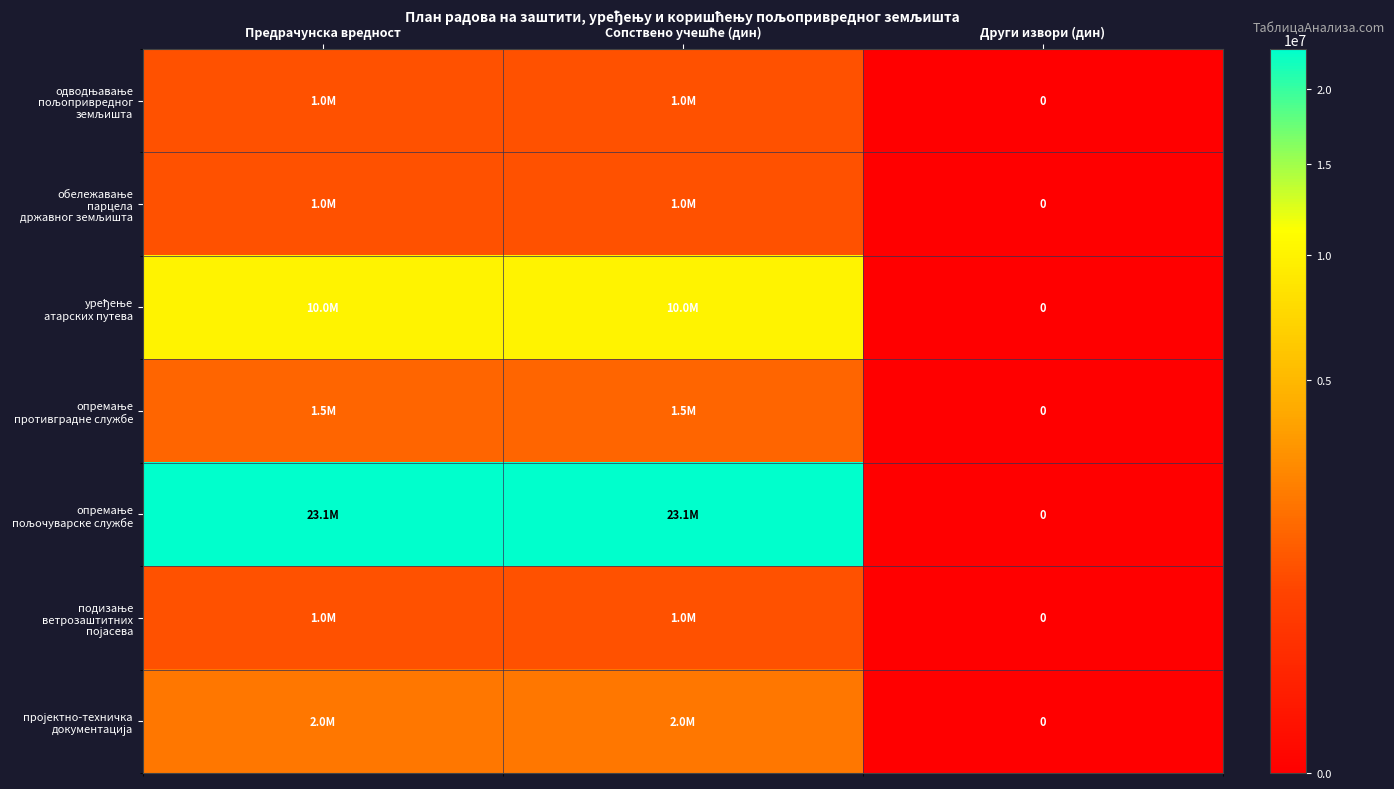

How many data points in опремање противградне службе are less than 1500000?

1